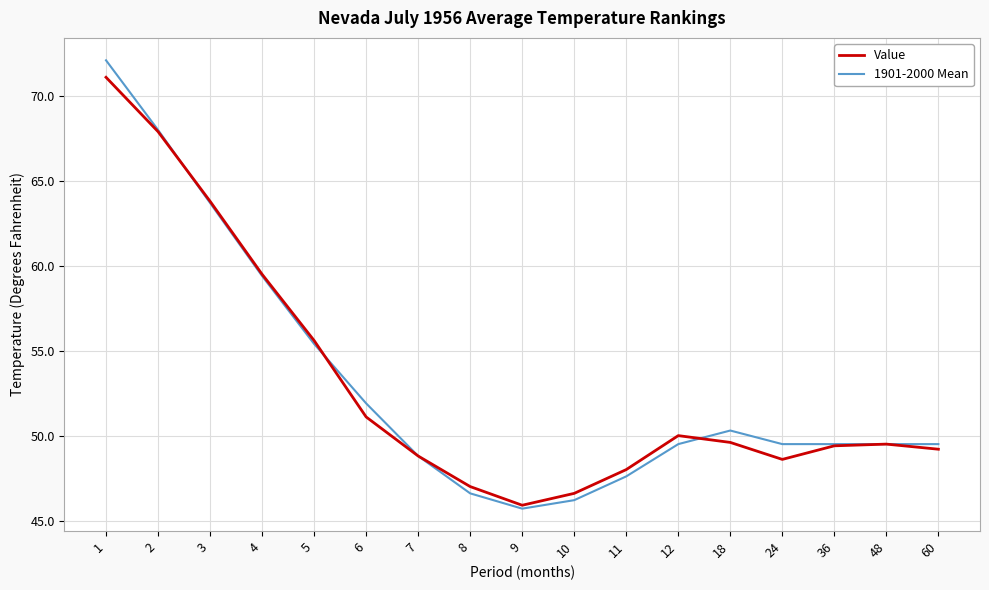

What is the difference between the second highest and minimum values in the 1901-2000 Mean series?

22.3